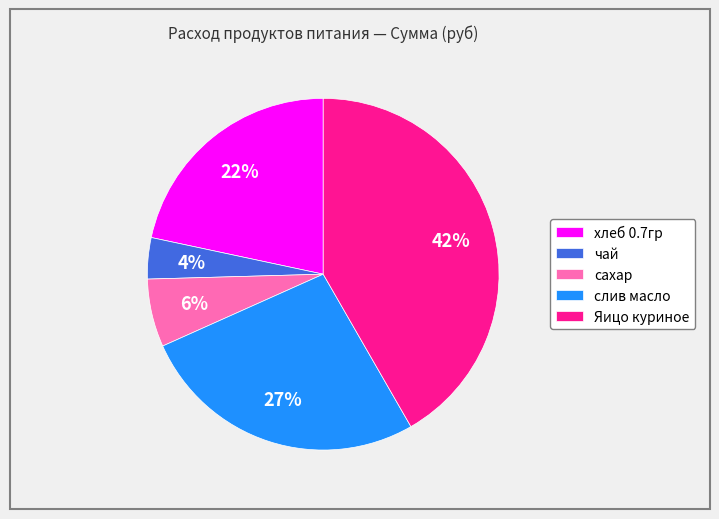

To the nearest percent, what is the combined percentage of хлеб 0.7гр and Яицо куриное?

63%